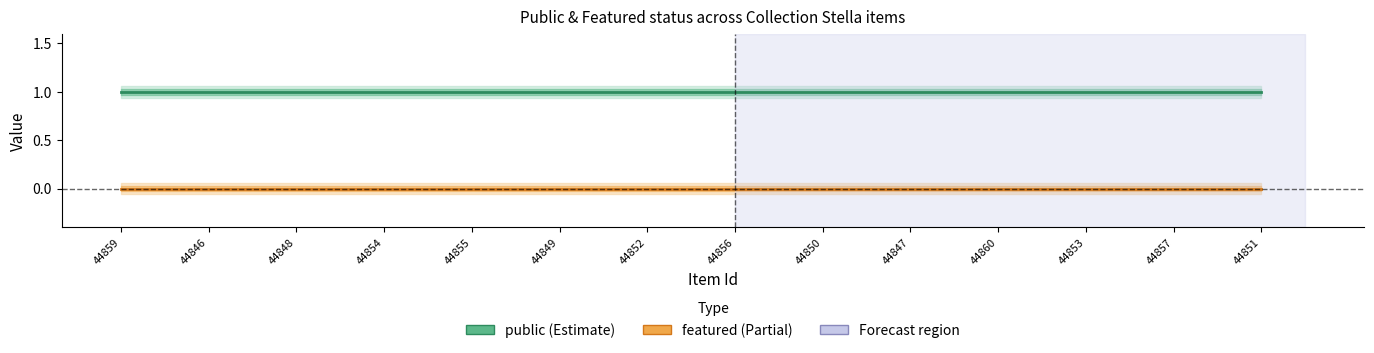

Is it true that public equals 1 at 44860?

True